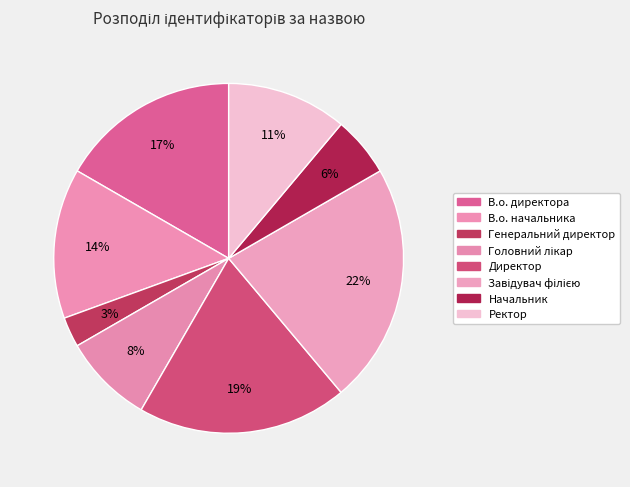

What is the largest slice in the pie chart?

Завідувач філією